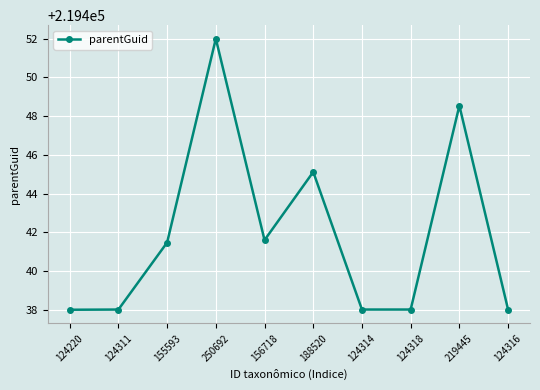

What is the label of the 10th point from the left?

124316